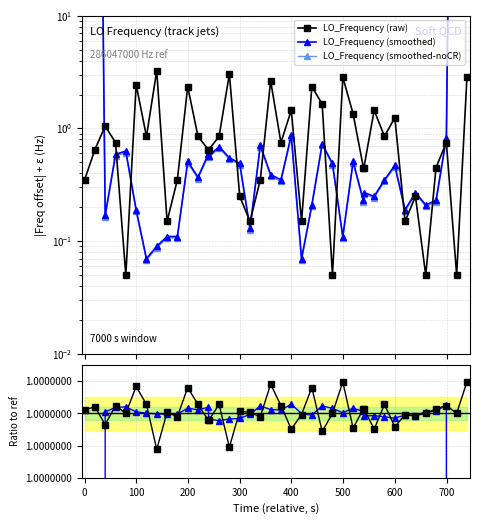

In LO_Frequency (smoothed-noCR), how many points are lower than both neighbors (excluding endpoints)?

8